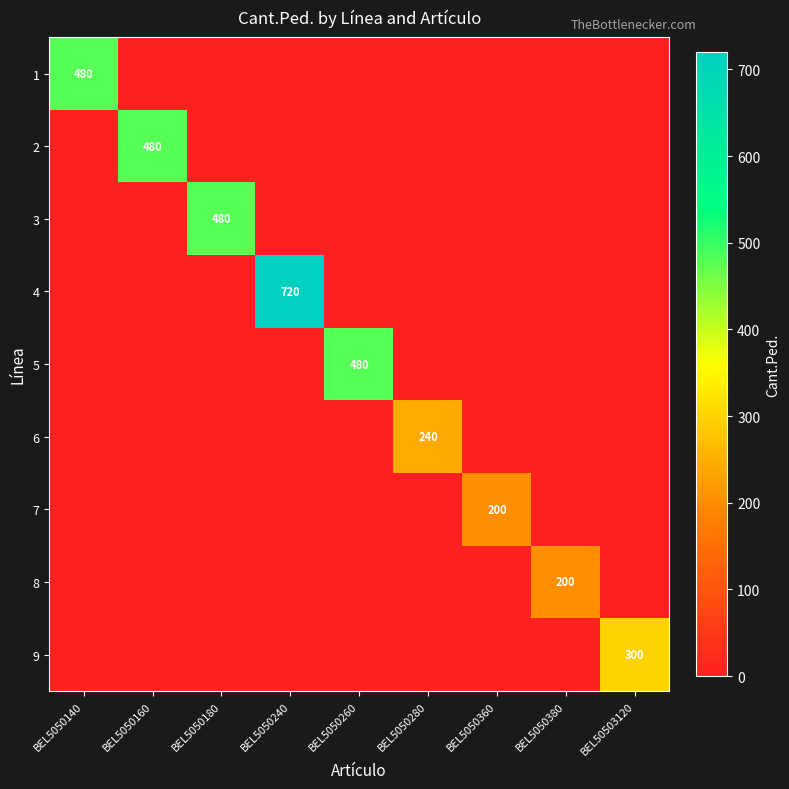

The 4 series shows -329 at BEL5050160. True or false?

False